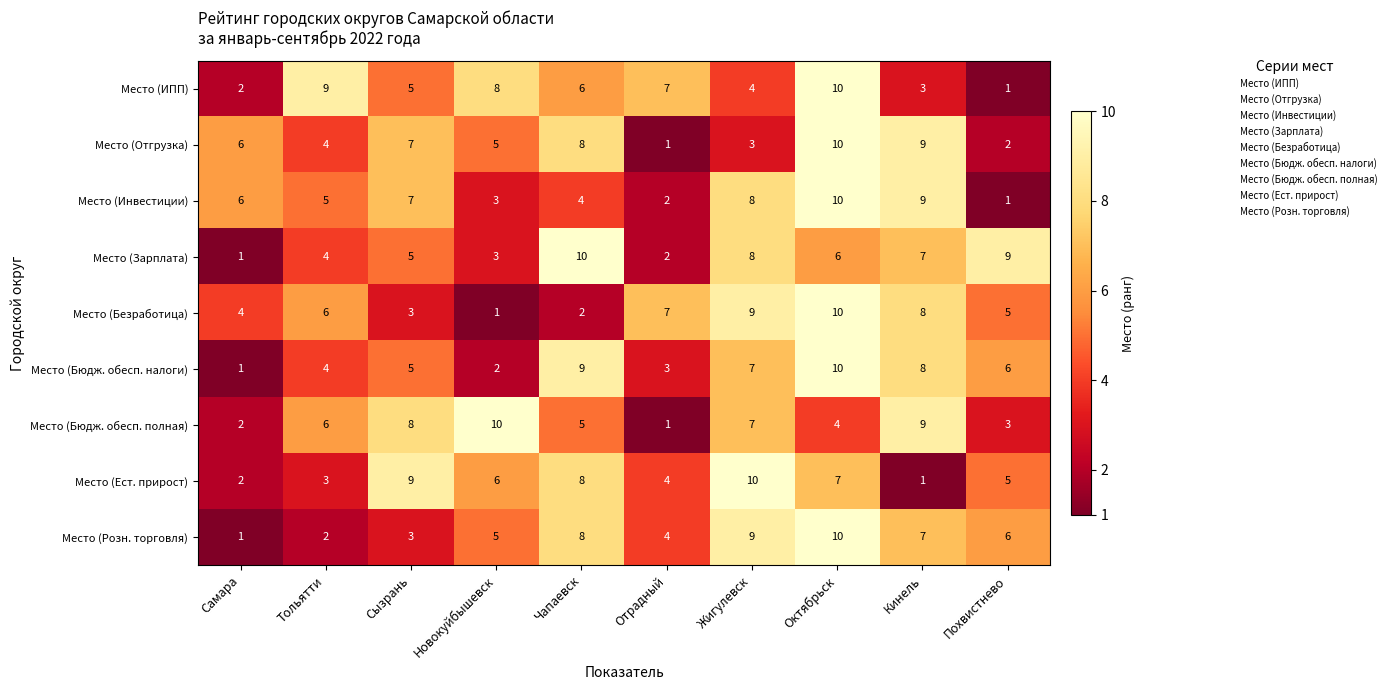

List the labels in order of Место (Бюдж. обесп. полная) value, smallest first.

Отрадный, Самара, Похвистнево, Октябрьск, Чапаевск, Тольятти, Жигулевск, Сызрань, Кинель, Новокуйбышевск